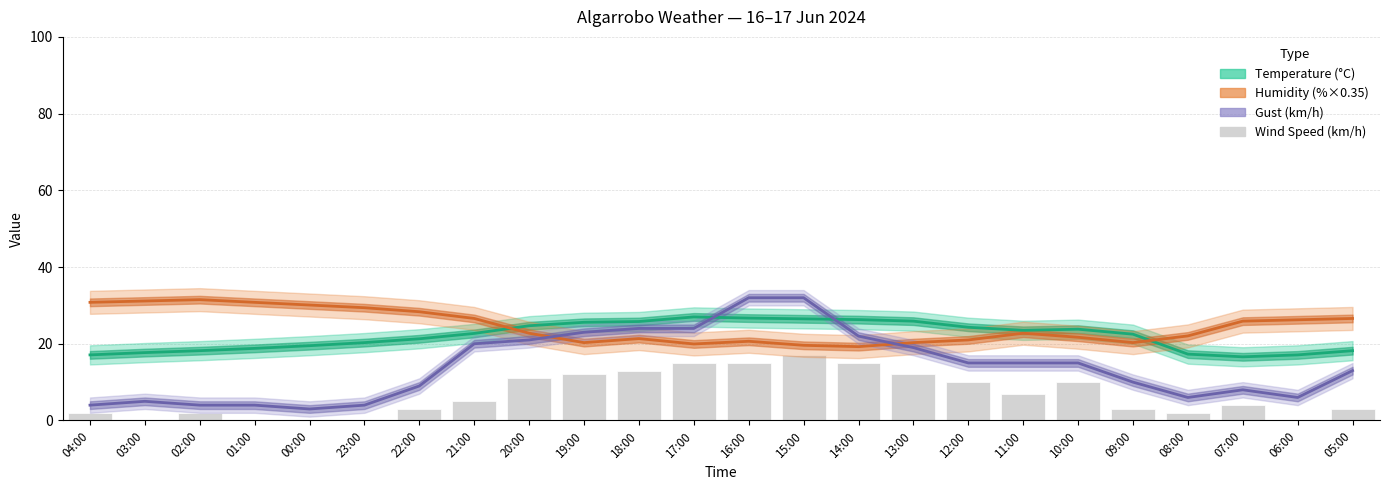

Which series has the largest range (max minus min)?

Gust (km/h)